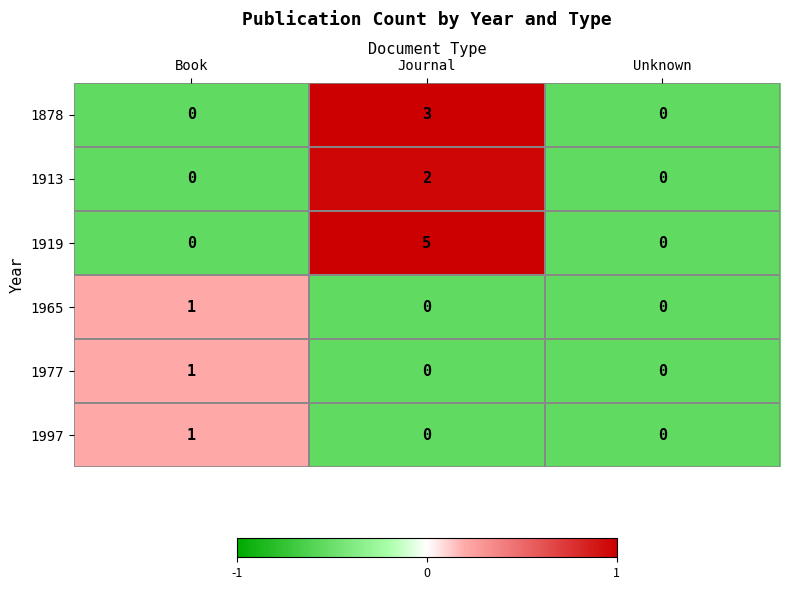

Count the 1997 values in the range 0 to 1.

3